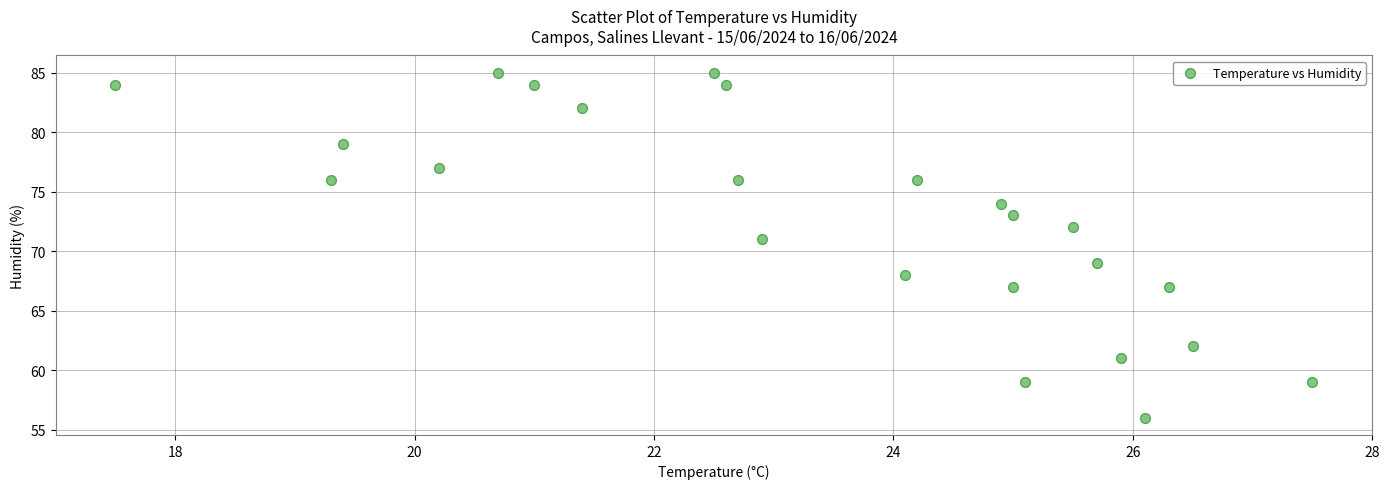

What is the range of Y values (max minus min)?

29